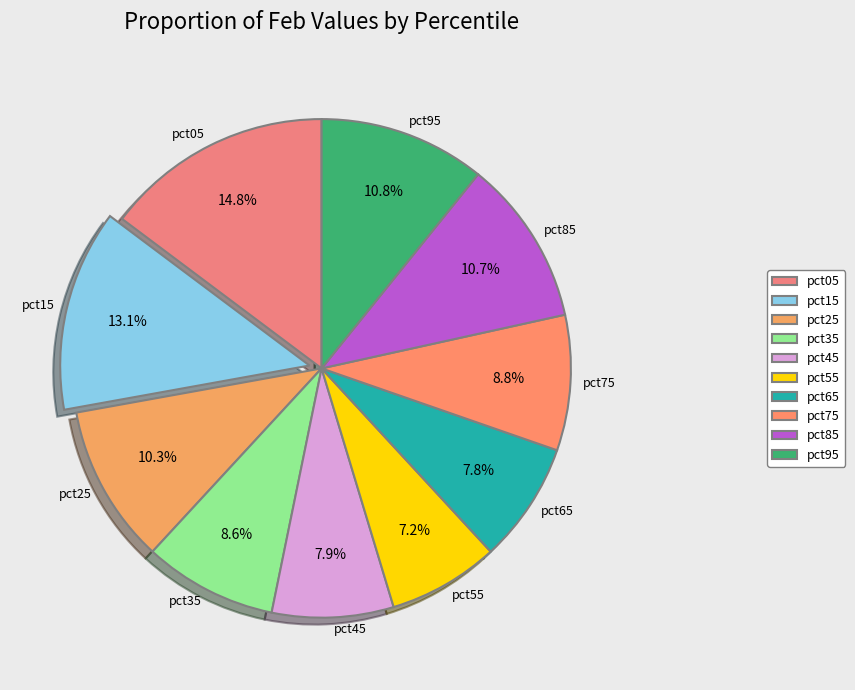

Which slice is the largest?

pct05